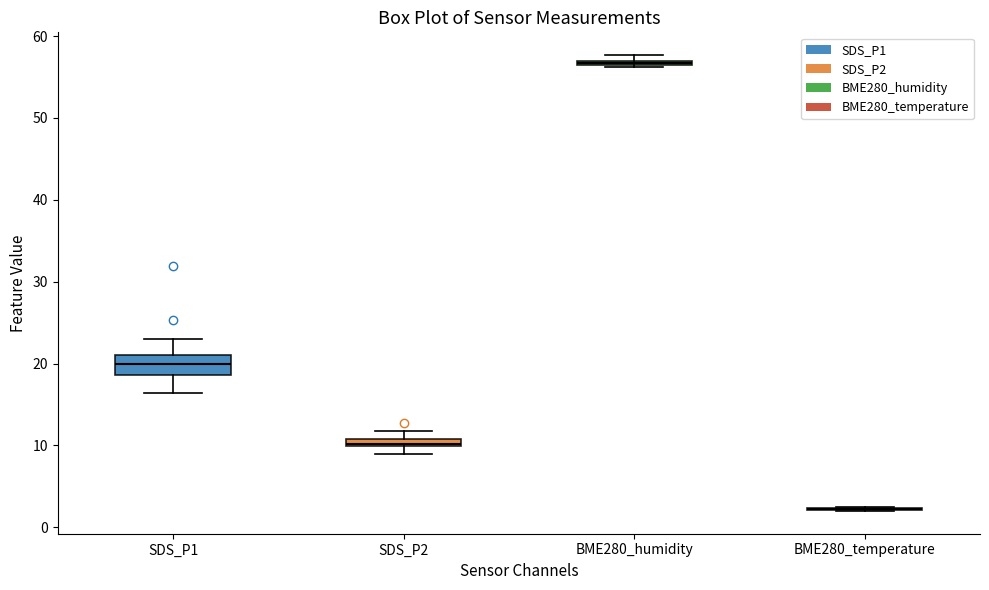

Where does the lower whisker of the box for SDS_P1 end on the y-axis? The values are not printed on the chart, so give them approximately, as read against the axis.

16